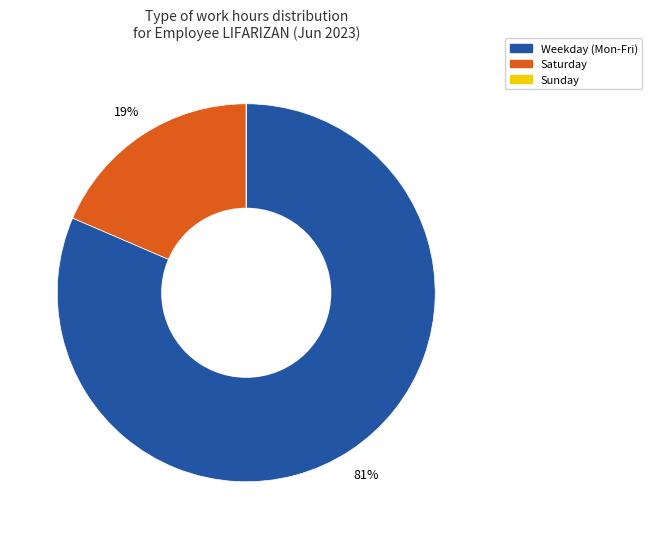

To the nearest percent, what is the difference between the largest and smallest slice percentages?

81%